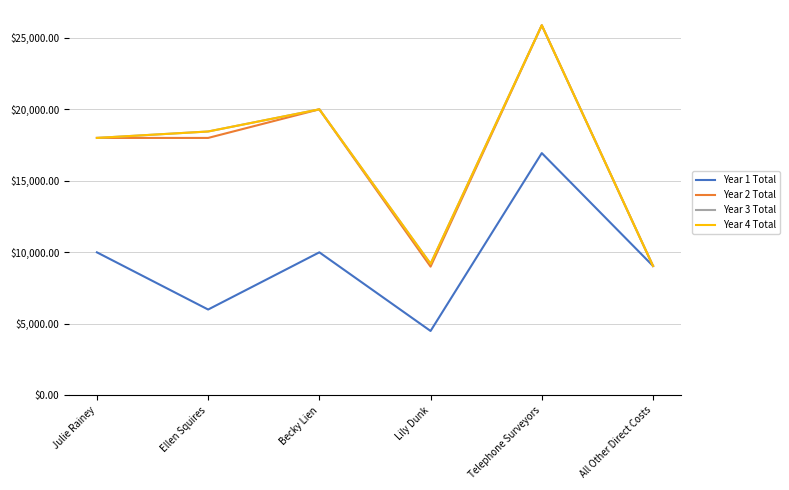

Which label corresponds to the smallest value in the chart?

Lily Dunk